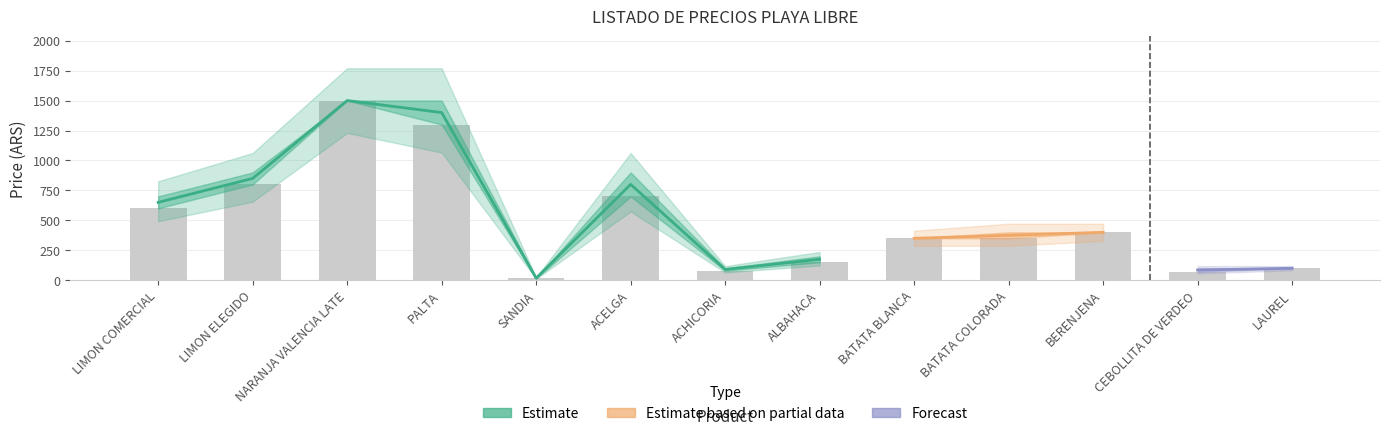

What is the sum of the values at PALTA and LIMON ELEGIDO?

2100